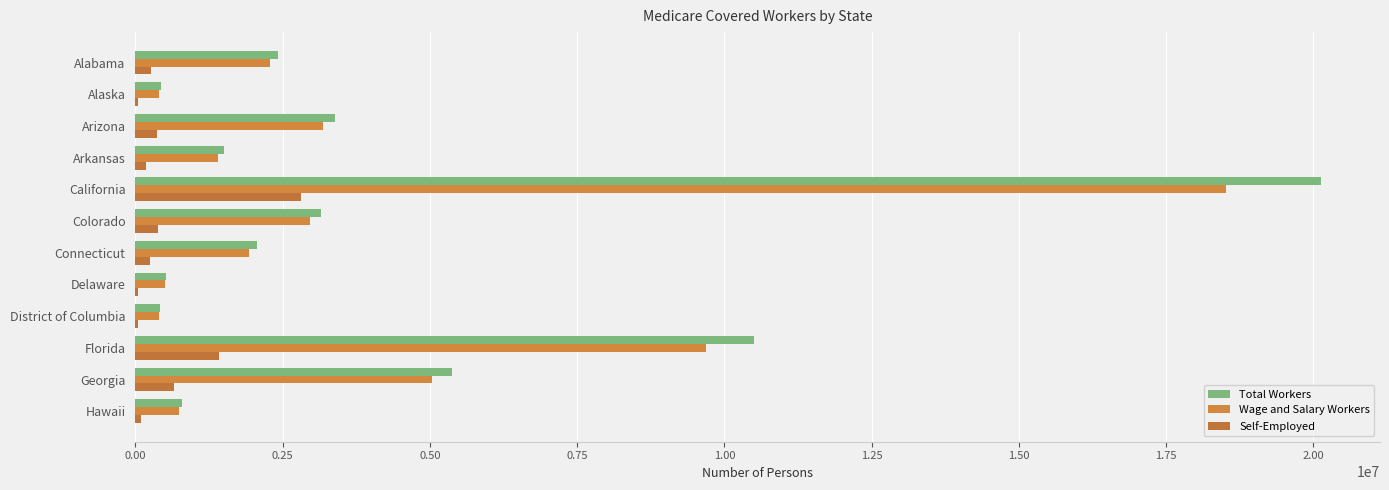

How many categories are shown in the chart?

12